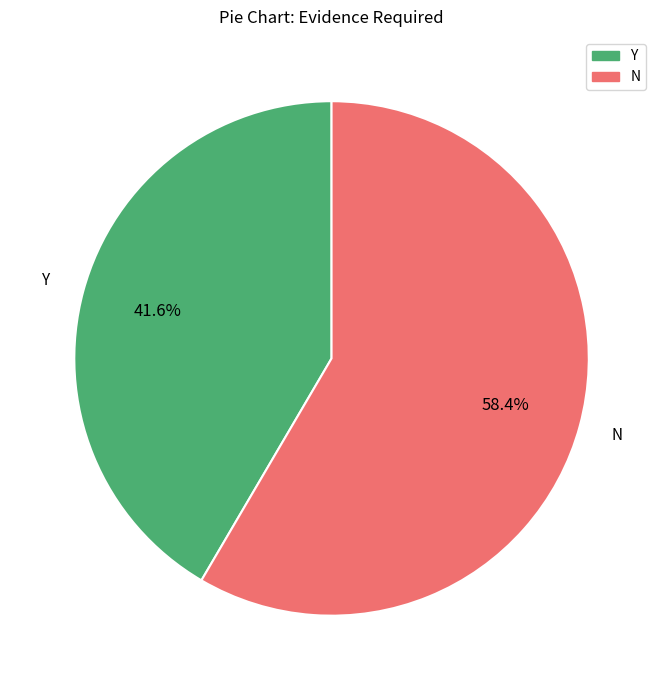

True or false: N accounts for 58% of the total.

True